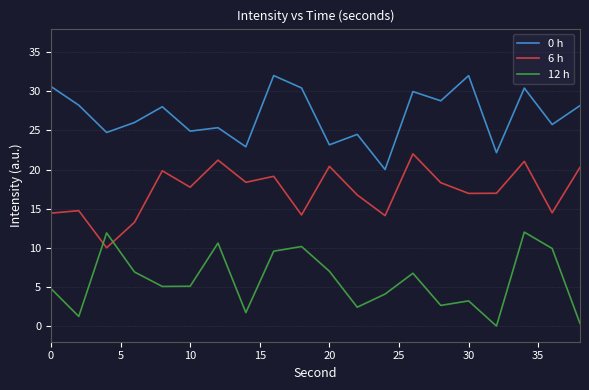

List the series in order of their overall mean, lowest first.

12 h, 6 h, 0 h